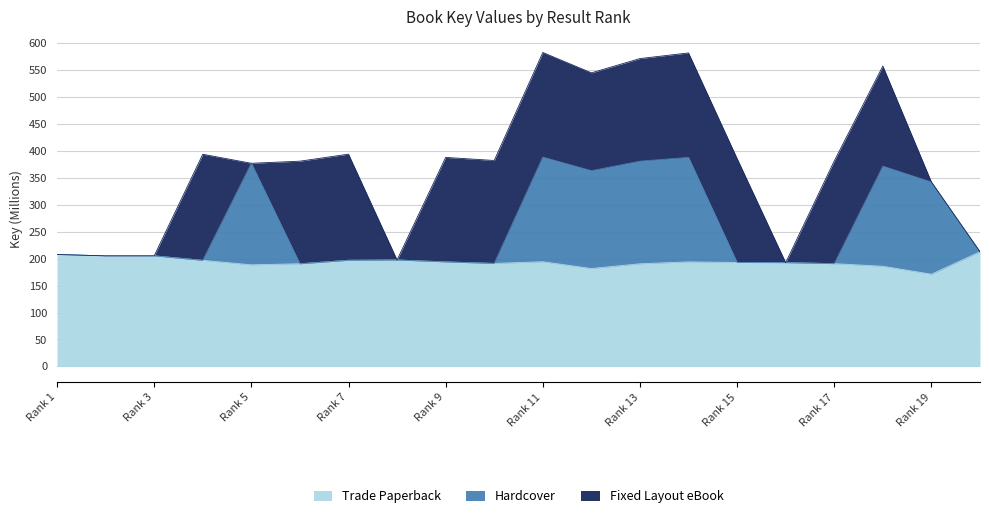

What is the sum of all Trade Paperback values?

3880.5